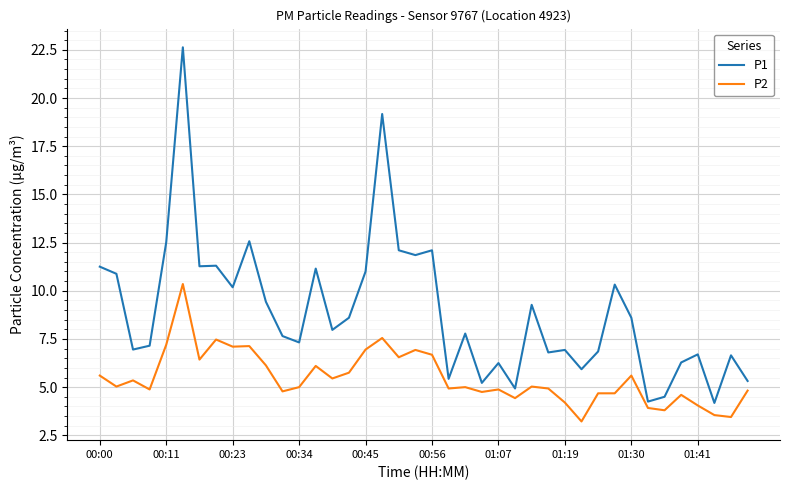

What is the difference between the maximum and minimum values in the P2 series?

7.1